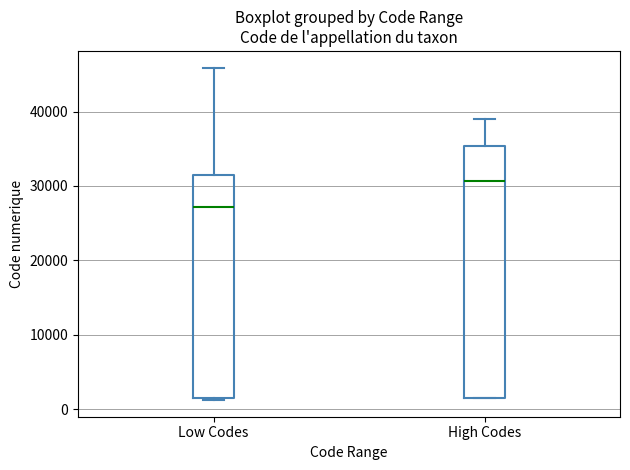

Reading left to right, read every box against the y-axis: the position of its median line, the range the box covers, and the ends of its whiskers. The values are not printed on the chart, so give them approximately, as read against the axis.

Low Codes: median 27000, box 2000 to 32000, whiskers 1000 to 46000
High Codes: median 31000, box 2000 to 35000, whiskers 1000 to 39000